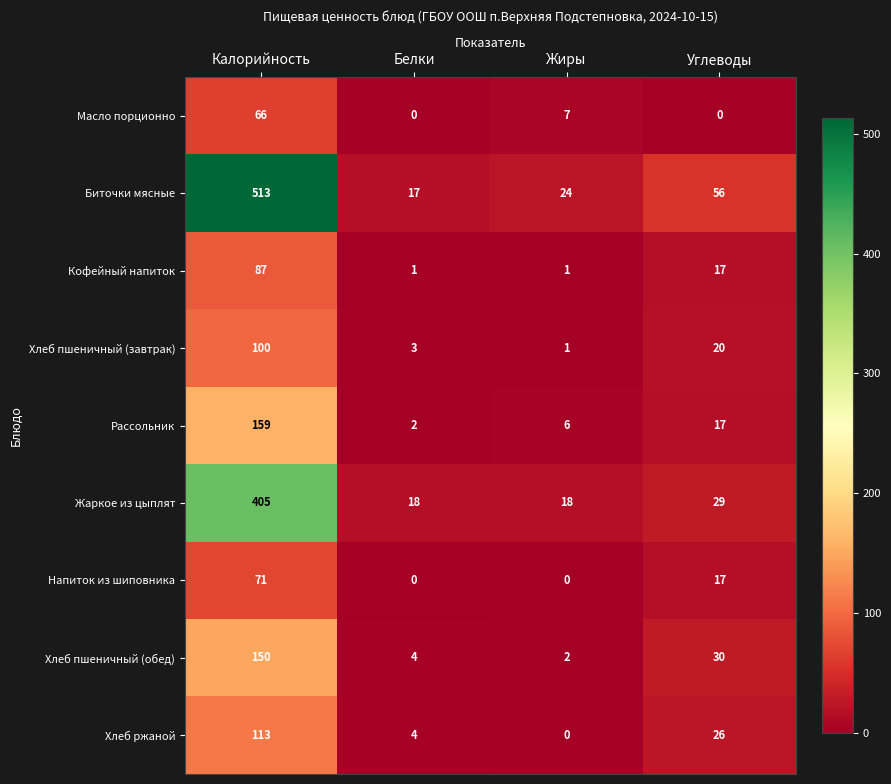

How many values in the Биточки мясные series are below 56?

2